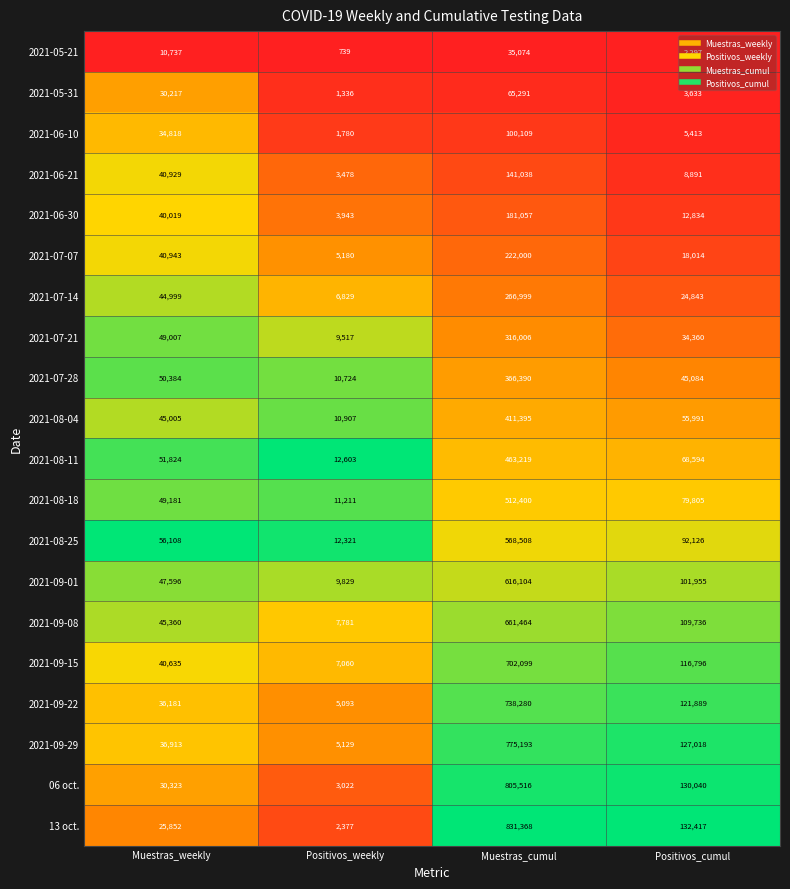

What is the approximate value of 2021-08-11 at Muestras_weekly, to the nearest 10?

51820